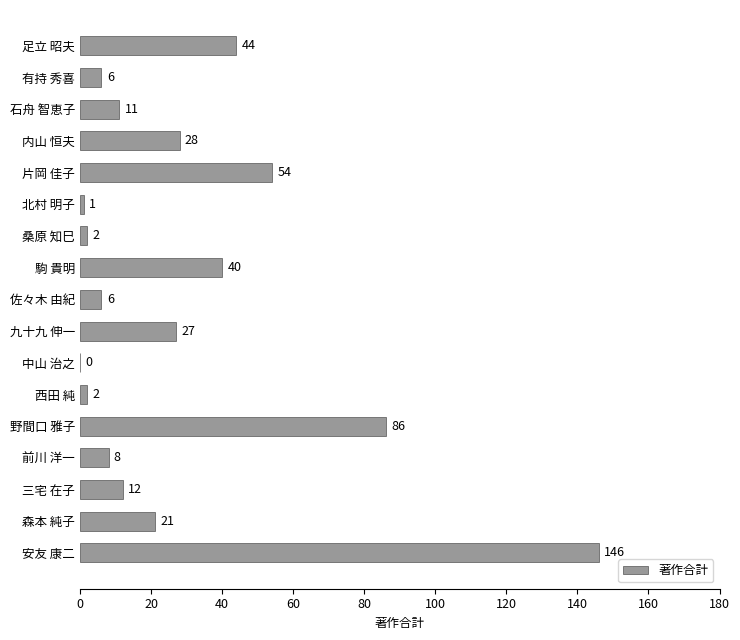

The chart shows a value of 39 at 内山 恒夫. True or false?

False